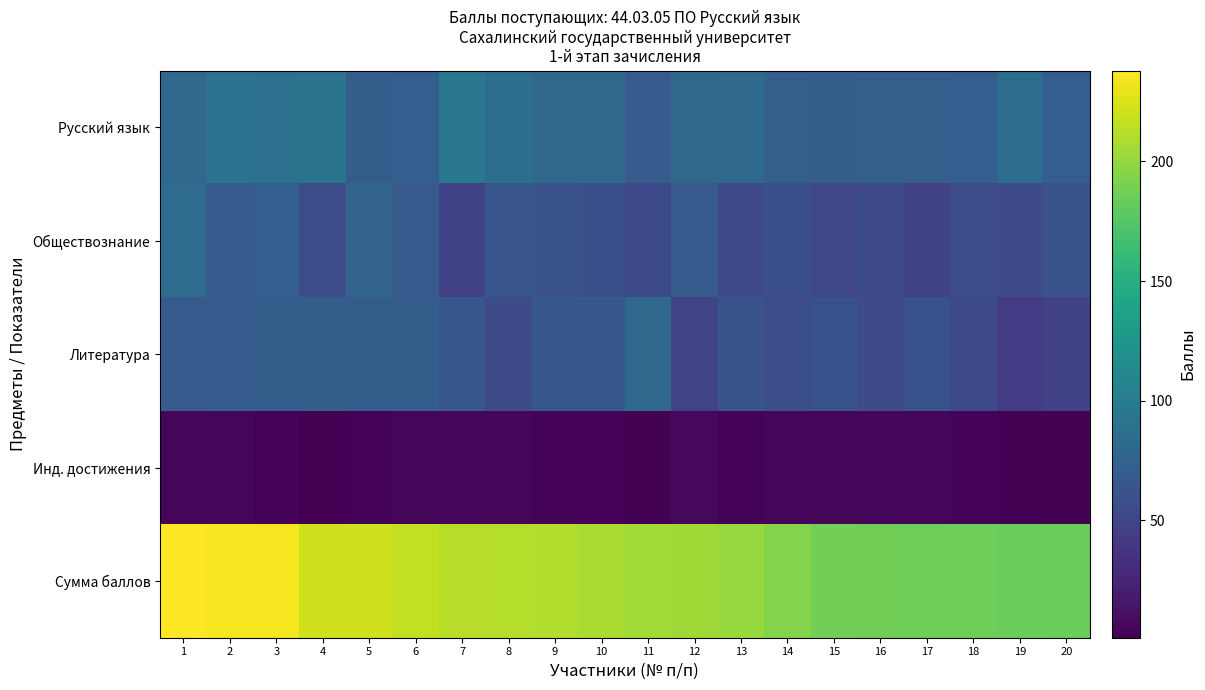

Which series has the largest range (max minus min)?

Сумма баллов